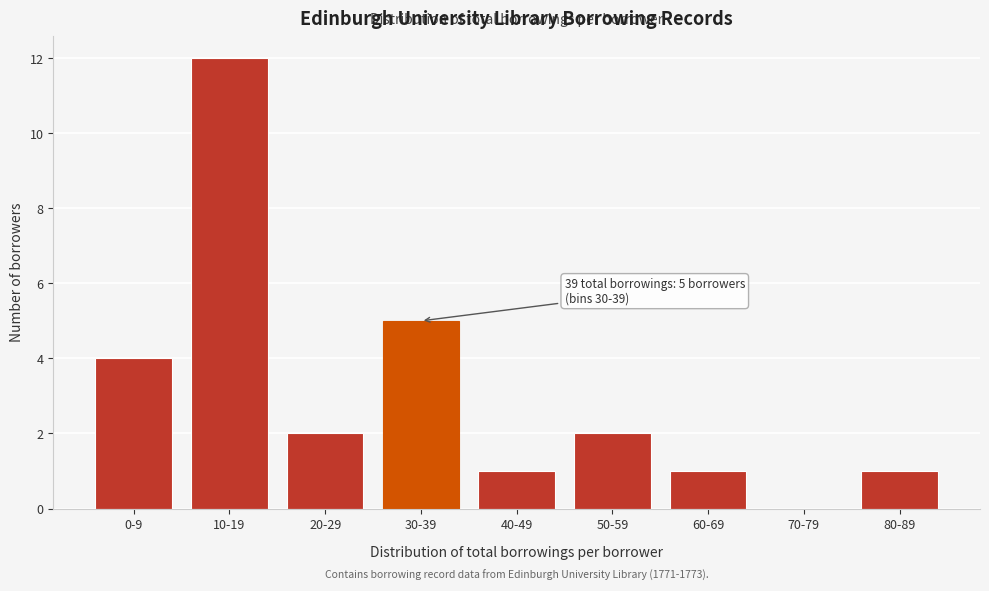

Reading right to left, transcribe all the data shown in this chart.

80-89=1	70-79=0	60-69=1	50-59=2	40-49=1	30-39=5	20-29=2	10-19=12	0-9=4